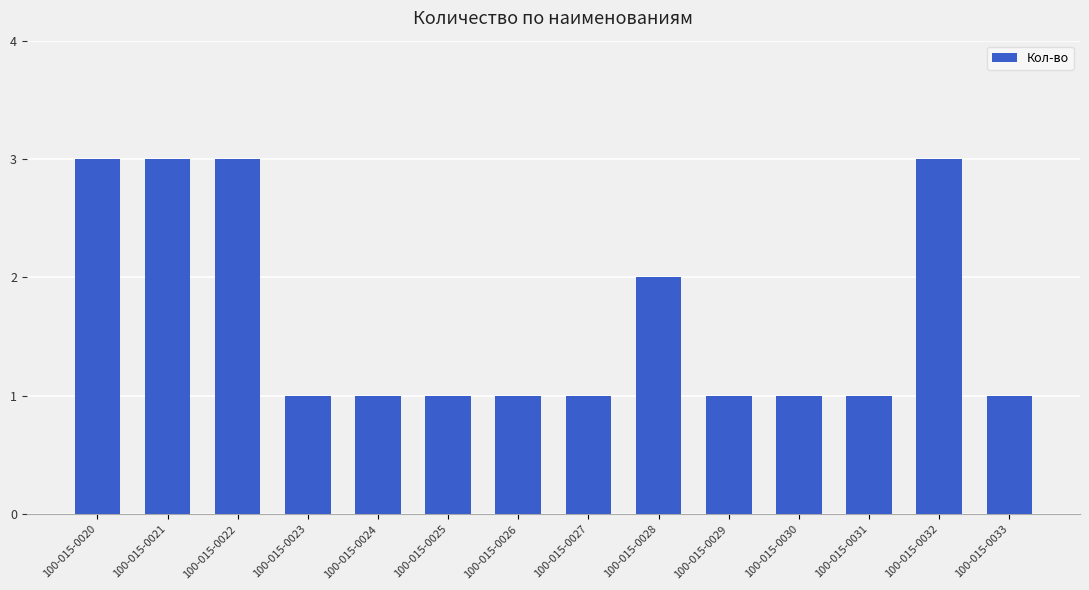

Is it true that the value at 100-015-0032 is 5?

False